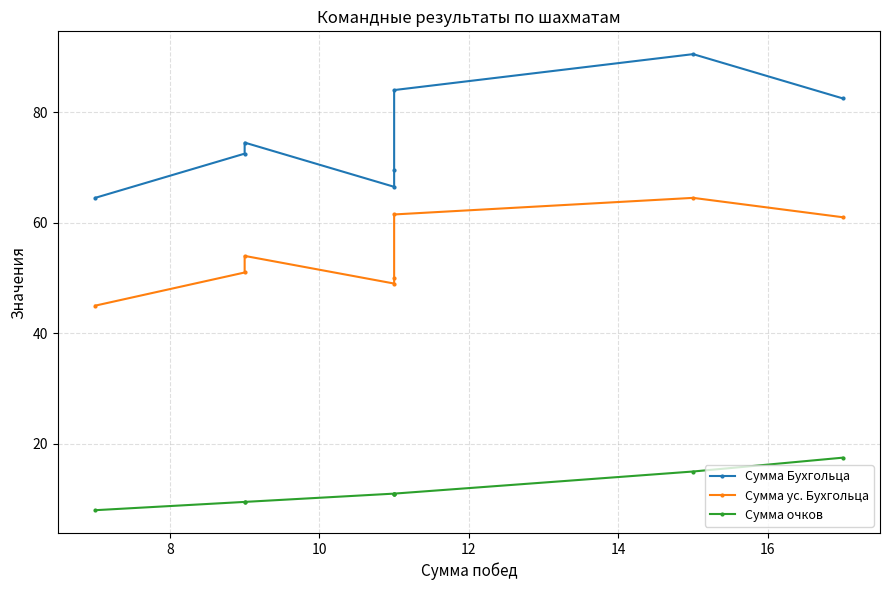

What are all the series names shown in the legend?

Сумма Бухгольца, Сумма ус. Бухгольца, Сумма очков